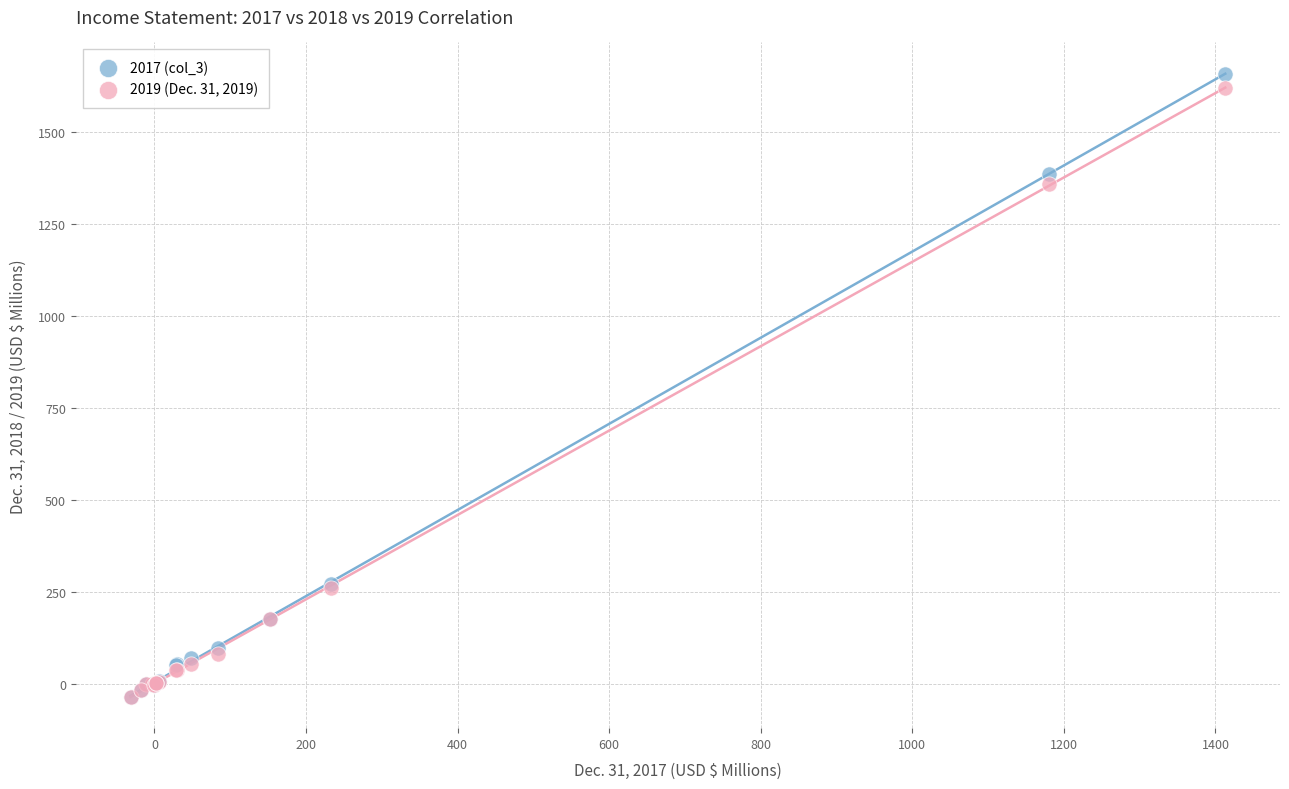

What are all the series names shown in the legend?

2017 (col_3), 2019 (Dec. 31, 2019)